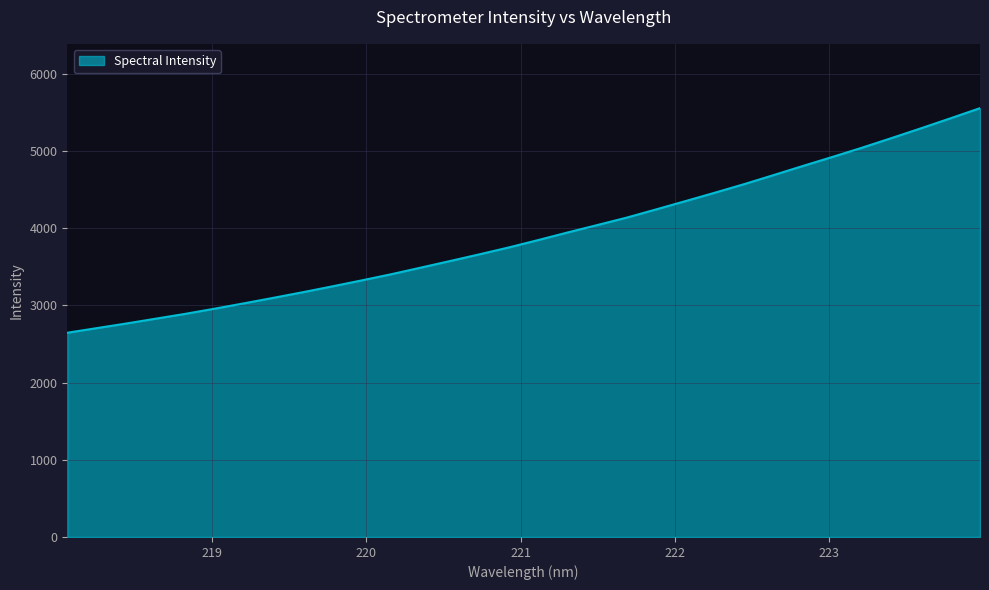

What is the smallest value displayed?

2645.9